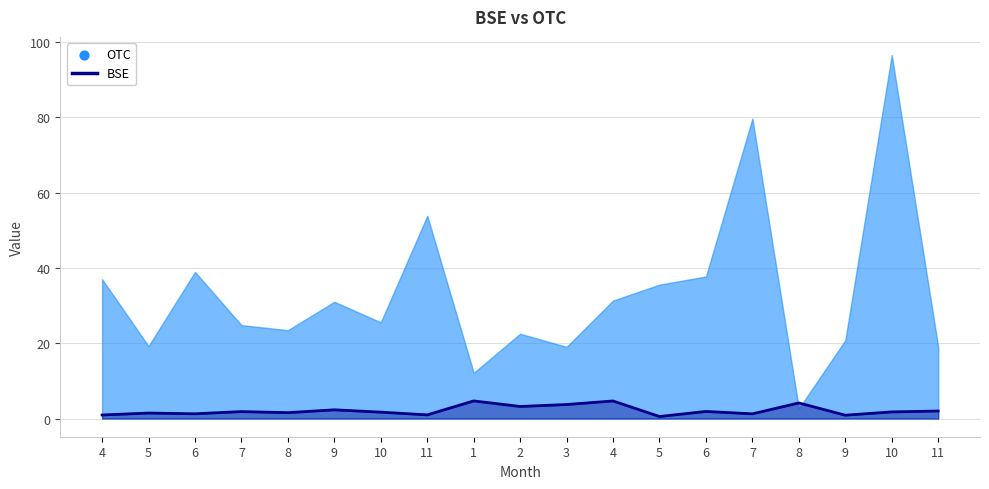

Which has a higher value, 11 or 4?

11